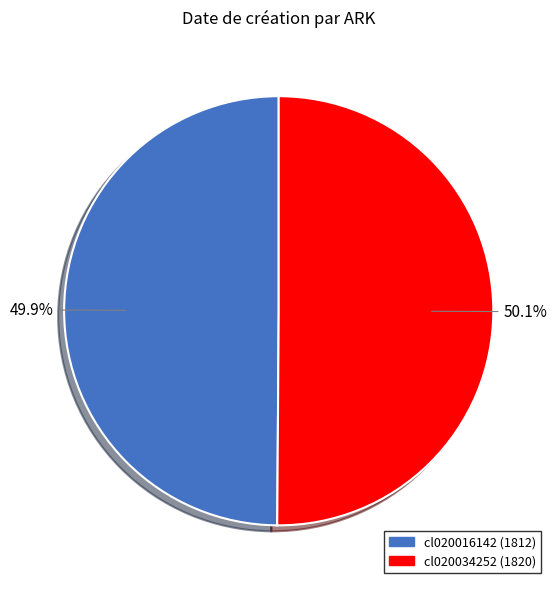

Is there any slice that represents more than half of the pie?

Yes